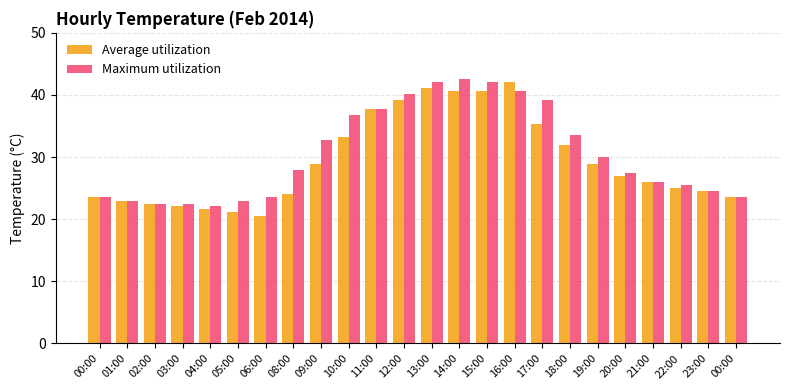

What is the sum of all Maximum utilization values?

732.7